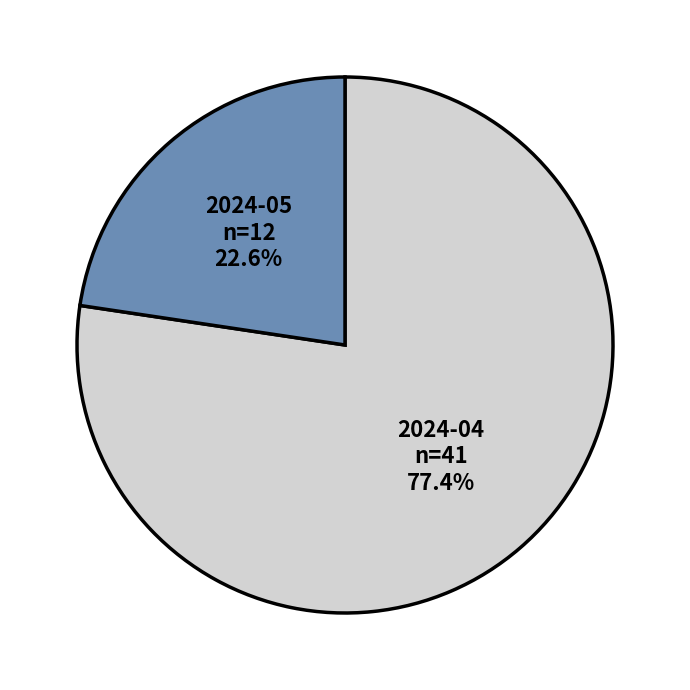

Which has a higher value, 2024-04 or 2024-05?

2024-04